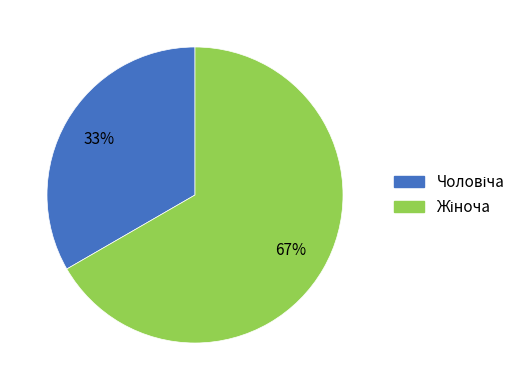

To the nearest percent, what is the average slice percentage?

50%